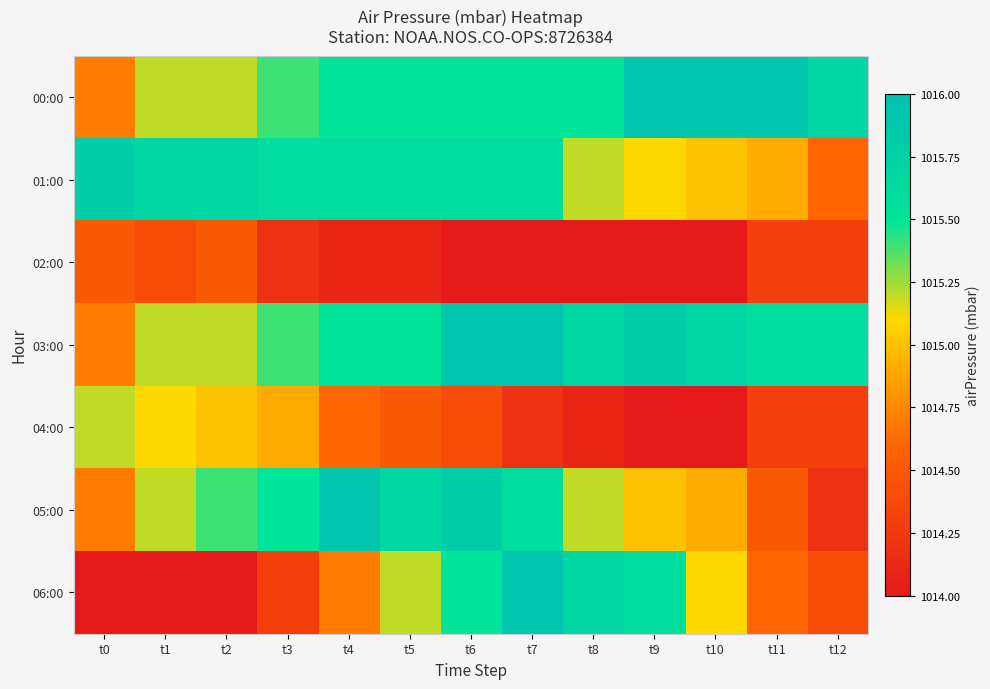

Reading left to right, what are all the values shown in this chart?

00:00: t0=1014.7	t1=1015.2	t2=1015.2	t3=1015.4	t4=1015.5	t5=1015.5	t6=1015.5	t7=1015.5	t8=1015.5	t9=1015.9	t10=1015.9	t11=1015.9	t12=1015.7
01:00: t0=1015.8	t1=1015.7	t2=1015.7	t3=1015.6	t4=1015.6	t5=1015.6	t6=1015.6	t7=1015.6	t8=1015.2	t9=1015.1	t10=1015.0	t11=1014.9	t12=1014.6
02:00: t0=1014.5	t1=1014.4	t2=1014.5	t3=1014.2	t4=1014.1	t5=1014.1	t6=1014.0	t7=1014.0	t8=1014.0	t9=1014.0	t10=1014.0	t11=1014.3	t12=1014.3
03:00: t0=1014.7	t1=1015.2	t2=1015.2	t3=1015.4	t4=1015.5	t5=1015.5	t6=1015.9	t7=1015.9	t8=1015.7	t9=1015.8	t10=1015.7	t11=1015.6	t12=1015.6
04:00: t0=1015.2	t1=1015.1	t2=1015.0	t3=1014.9	t4=1014.6	t5=1014.5	t6=1014.4	t7=1014.2	t8=1014.1	t9=1014.0	t10=1014.0	t11=1014.3	t12=1014.3
05:00: t0=1014.7	t1=1015.2	t2=1015.4	t3=1015.5	t4=1015.9	t5=1015.7	t6=1015.8	t7=1015.6	t8=1015.2	t9=1015.0	t10=1014.9	t11=1014.5	t12=1014.2
06:00: t0=1014.0	t1=1014.0	t2=1014.0	t3=1014.3	t4=1014.7	t5=1015.2	t6=1015.5	t7=1015.9	t8=1015.7	t9=1015.6	t10=1015.1	t11=1014.6	t12=1014.4